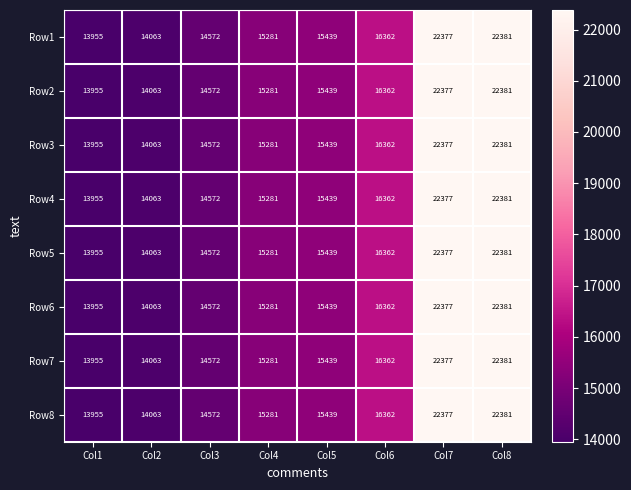

Where is Row2 nearest to the value 18168?

Col6